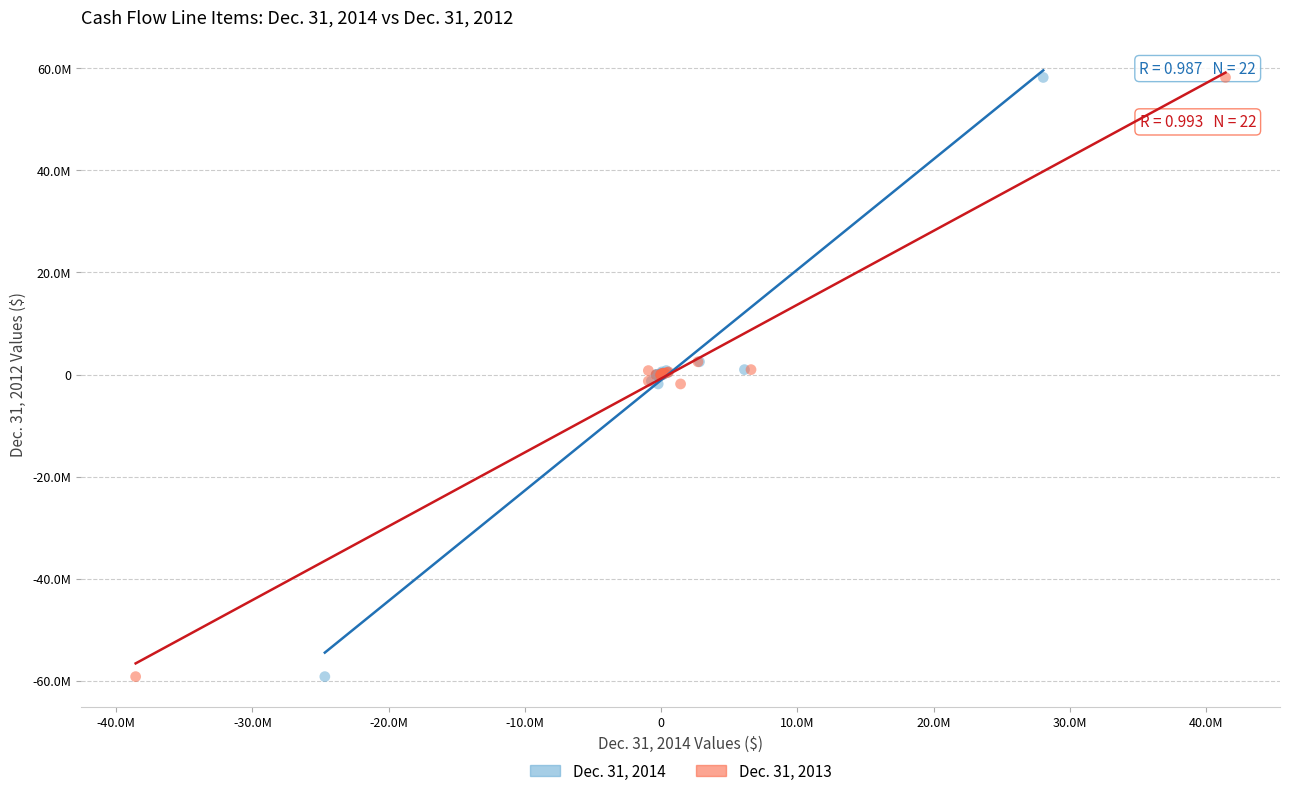

What are all the series names shown in the legend?

Dec. 31, 2014, Dec. 31, 2013